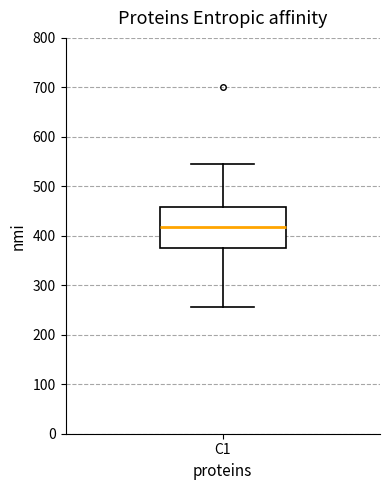

Where does the lower whisker of the box for C1 end on the y-axis? The values are not printed on the chart, so give them approximately, as read against the axis.

260